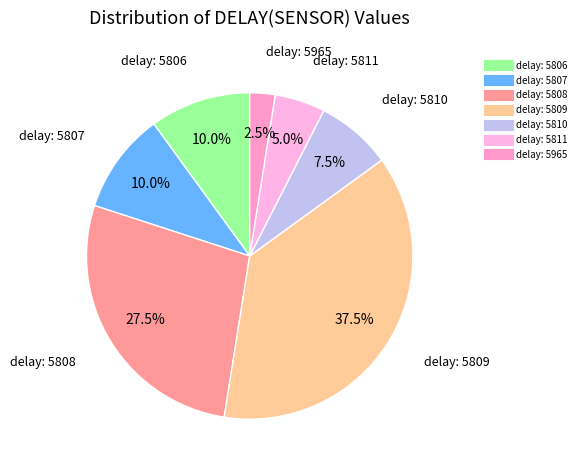

Does any single category account for the majority?

No